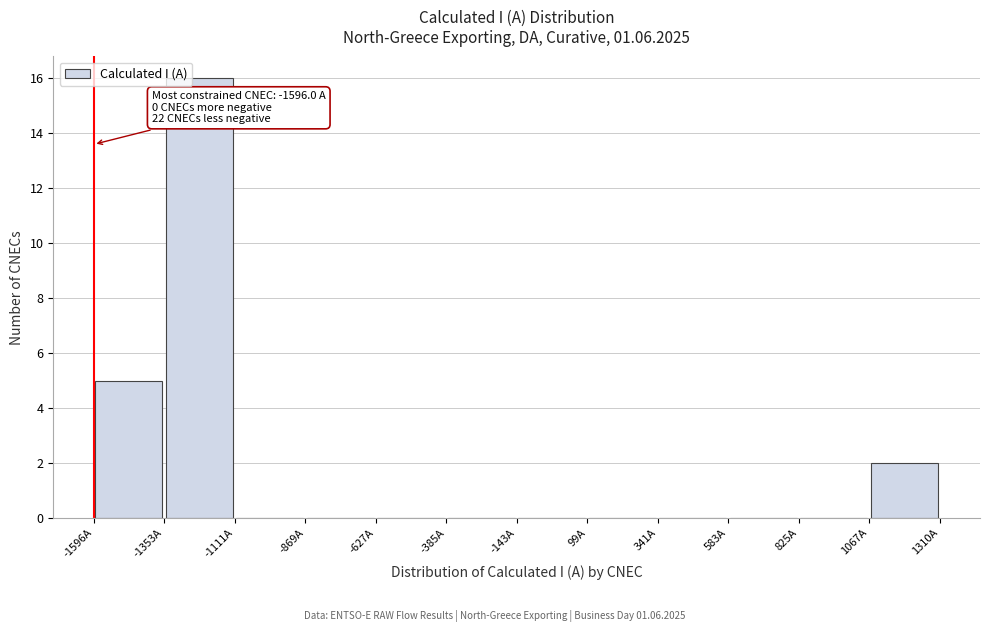

Over which range of the x-axis is the bar tallest?

-1350 to -1100